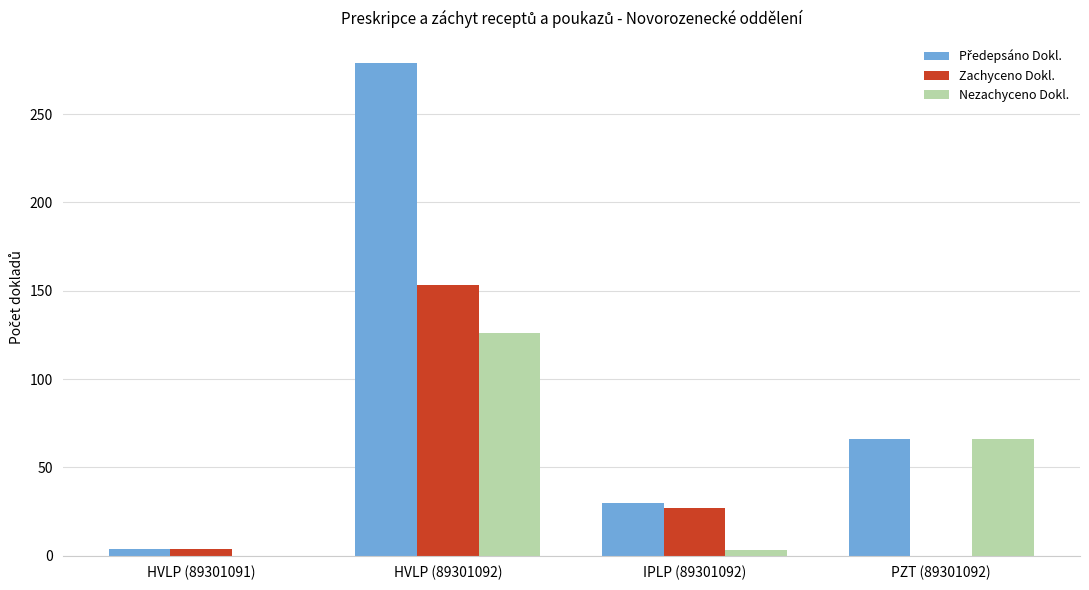

What is the total value across all series at HVLP (89301092)?

558